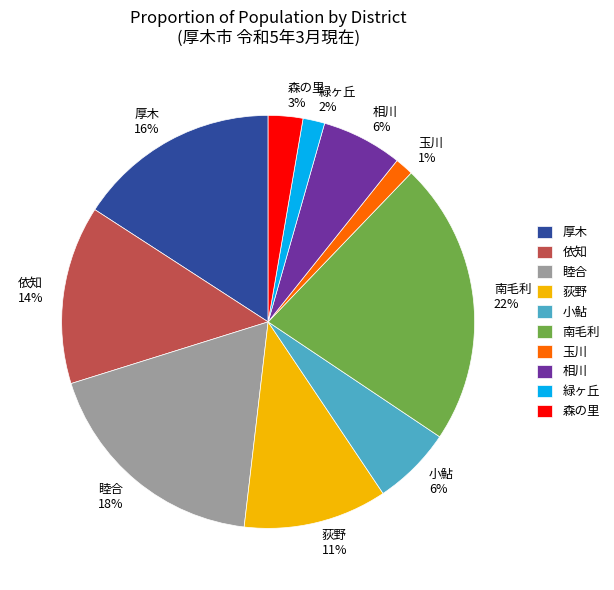

To the nearest percent, what is the difference between the 睦合 and 玉川 slice percentages?

17%